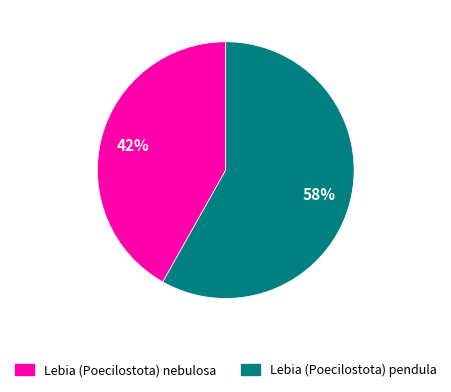

Between Lebia (Poecilostota) pendula and Lebia (Poecilostota) nebulosa, which is larger?

Lebia (Poecilostota) pendula